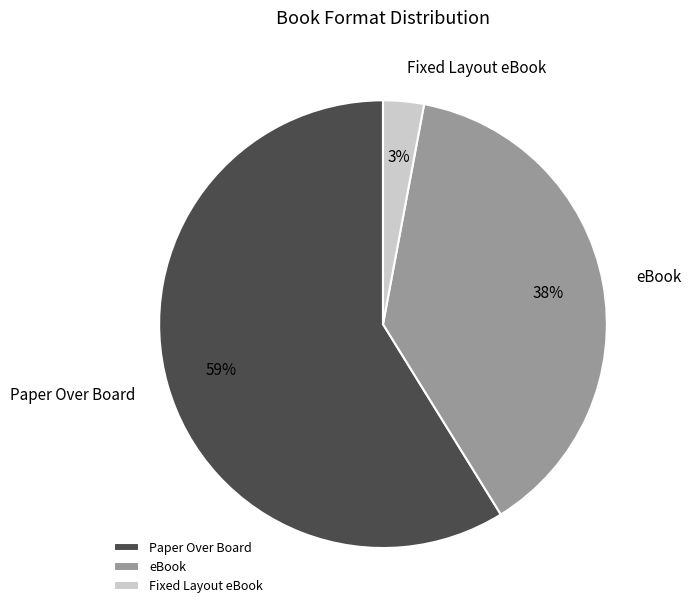

Does eBook represent more than half of the total?

No